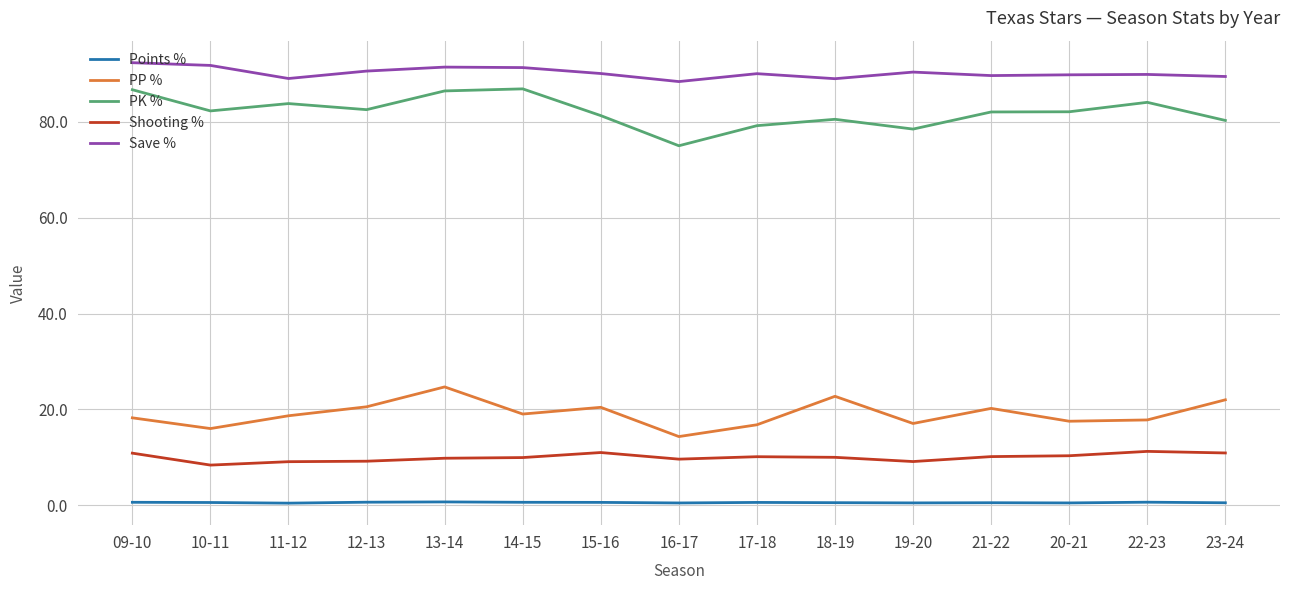

What value does the Points % series have at 09-10?

0.6